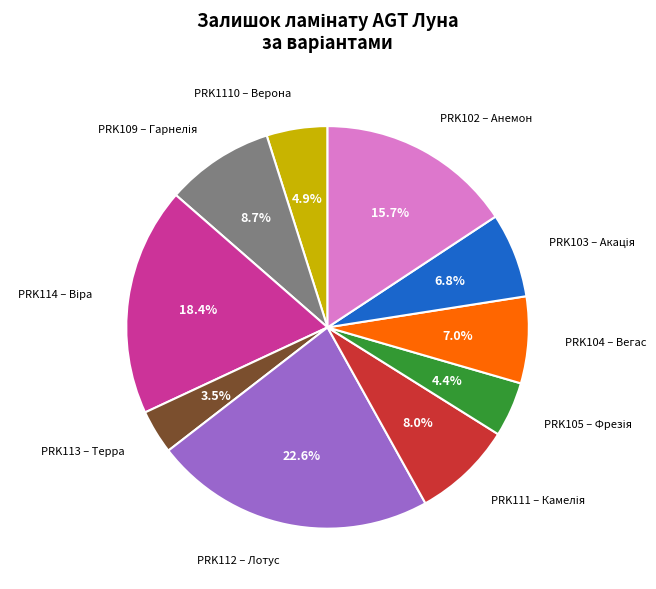

Is there a majority slice in this chart?

No